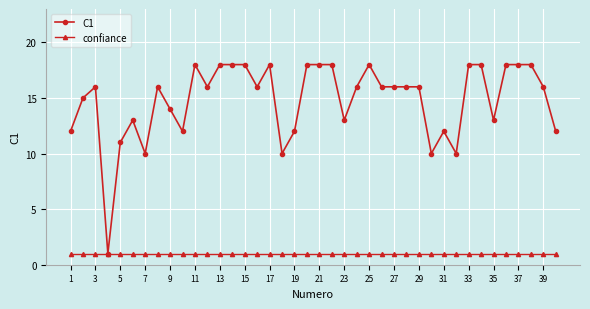

List the series in order of their peak value, lowest first.

confiance, C1